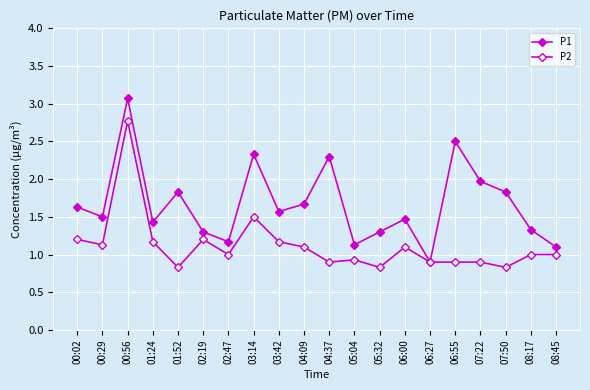

How many lines are shown in the chart?

2